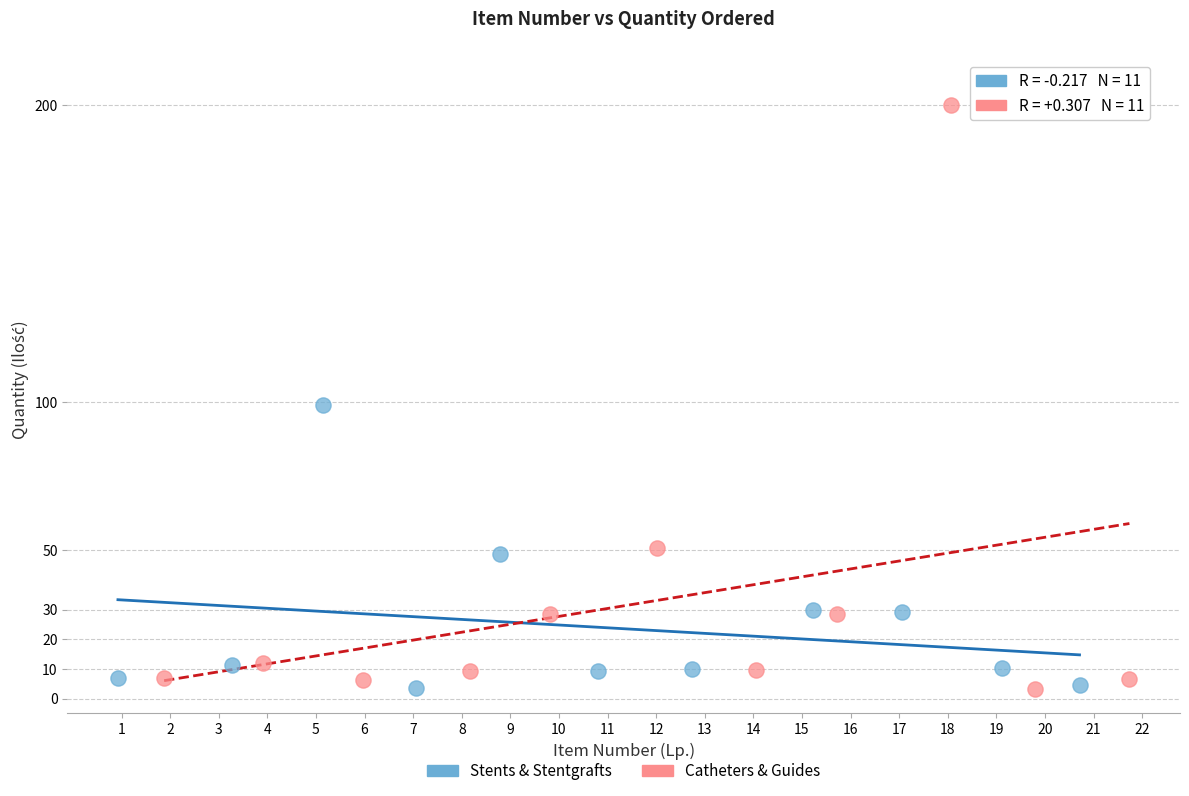

Which series contains the highest Y value?

Catheters & Guides